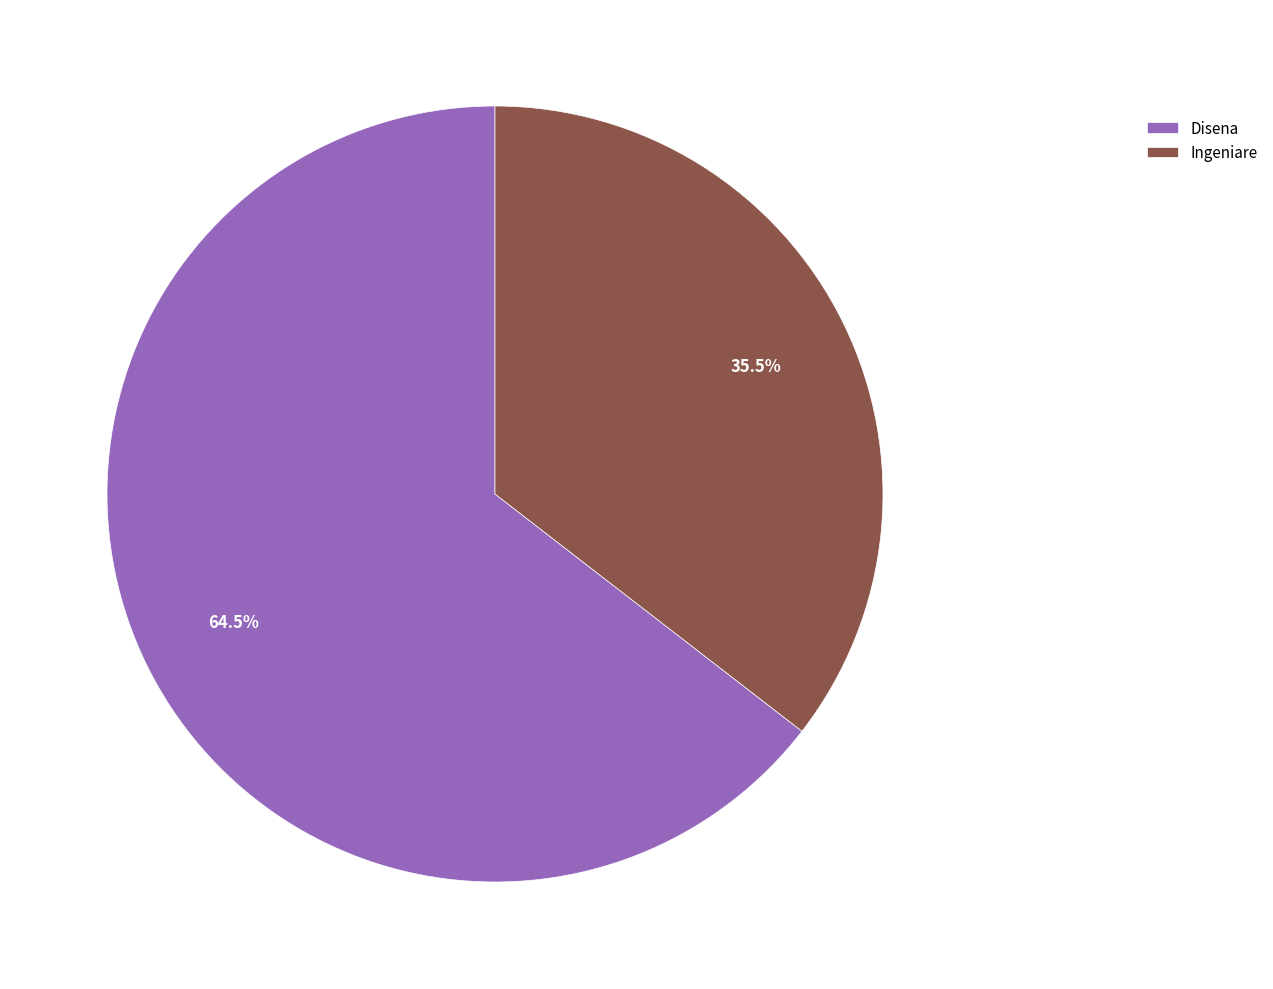

Count the number of slices in the pie.

2